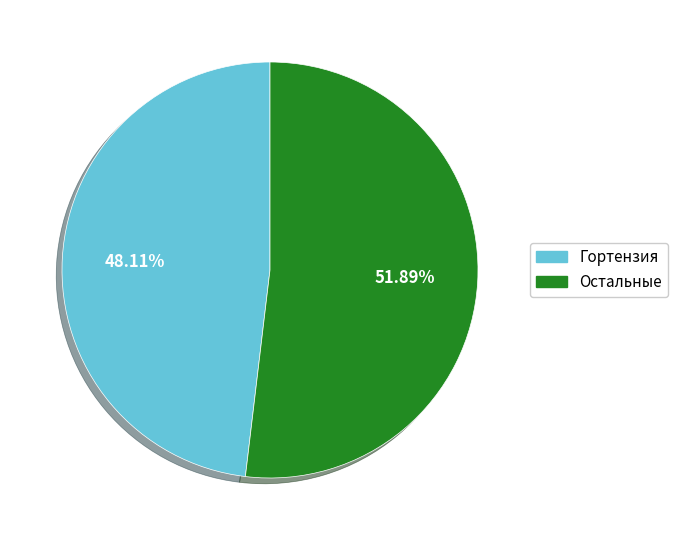

Does any single category account for the majority?

Yes